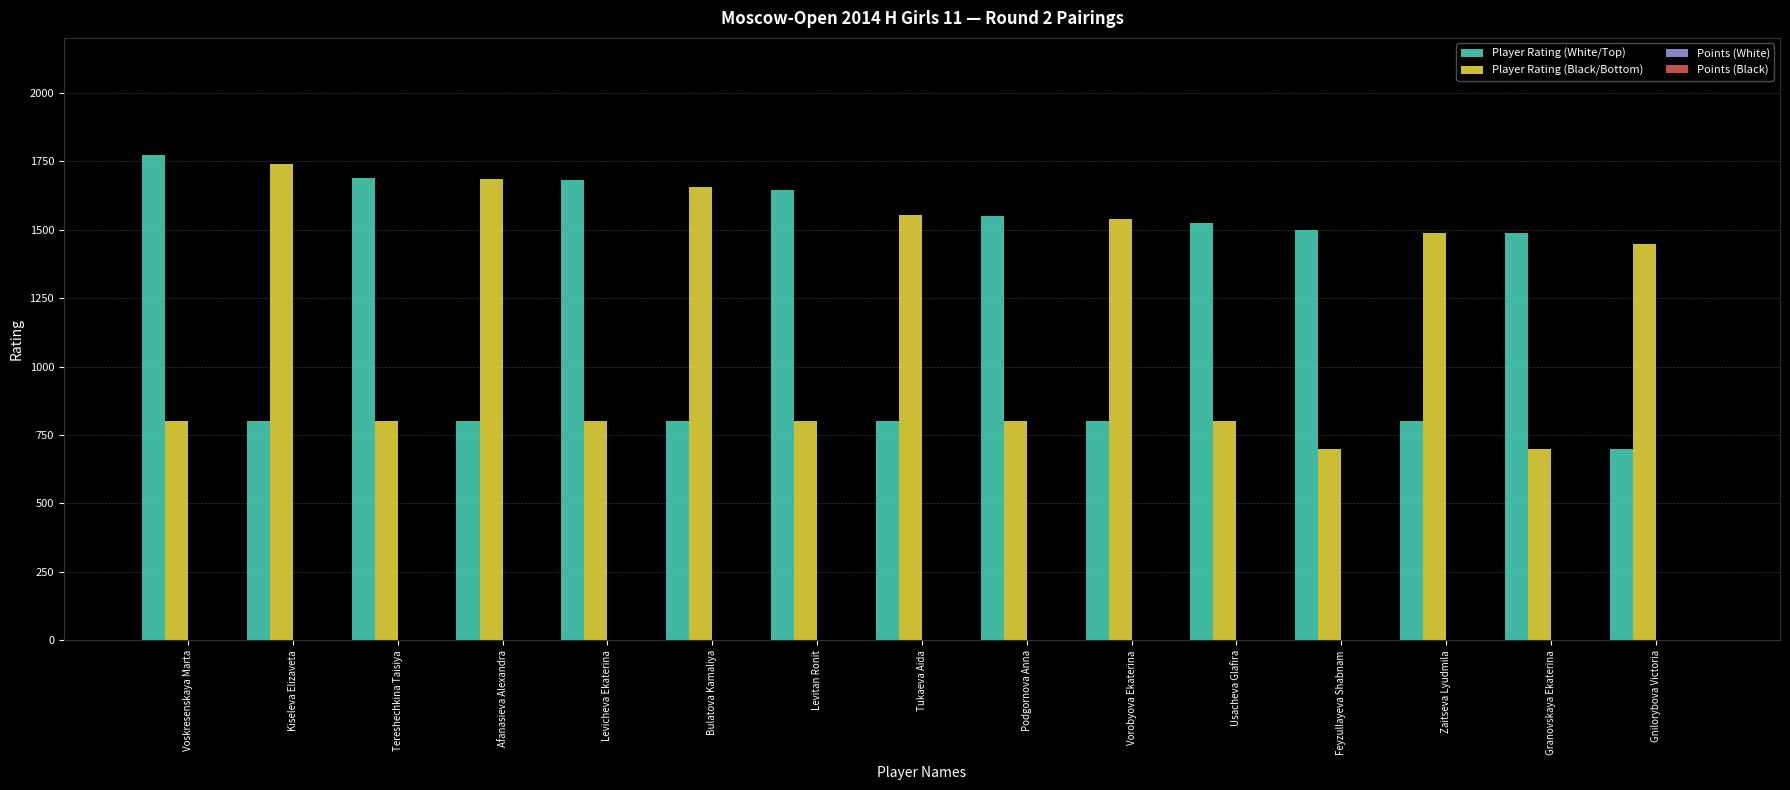

True or false: Player Rating (Black/Bottom) has a value of 800 at Podgornova Anna.

True